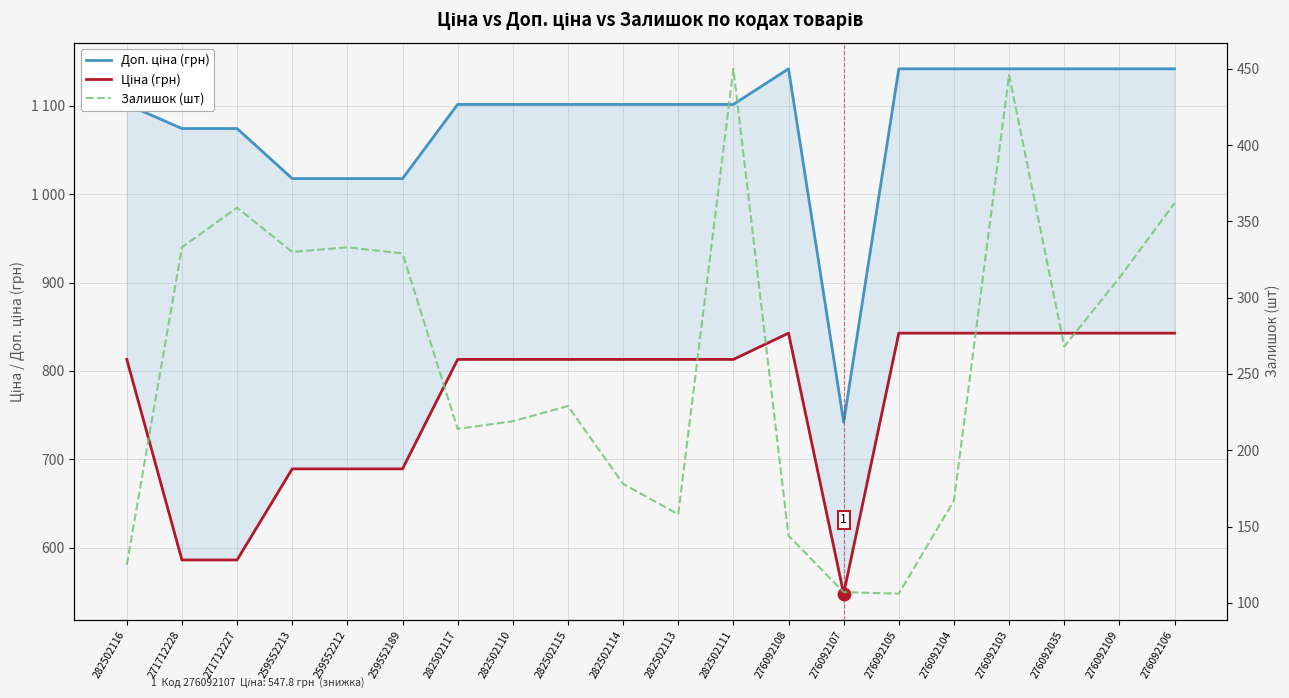

Which series reaches the maximum Y coordinate?

Доп. ціна (грн)